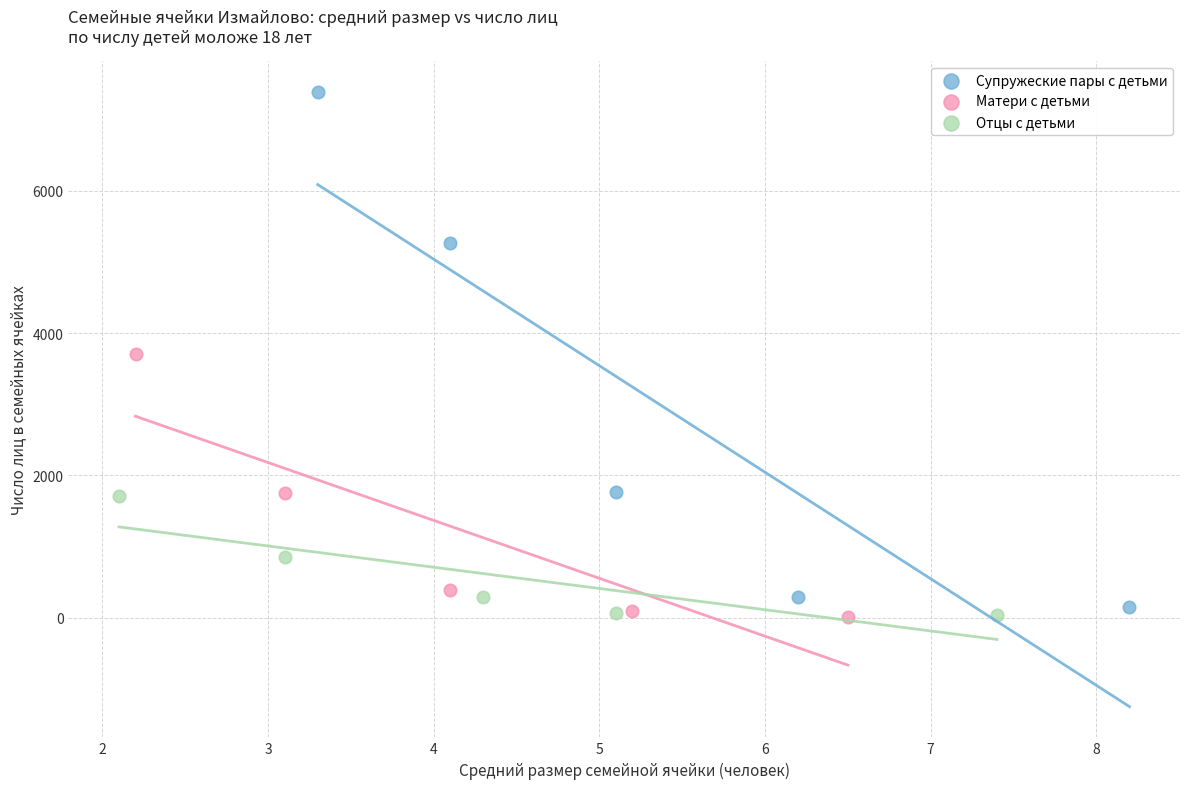

Which series reaches the maximum Y coordinate?

Супружеские пары с детьми